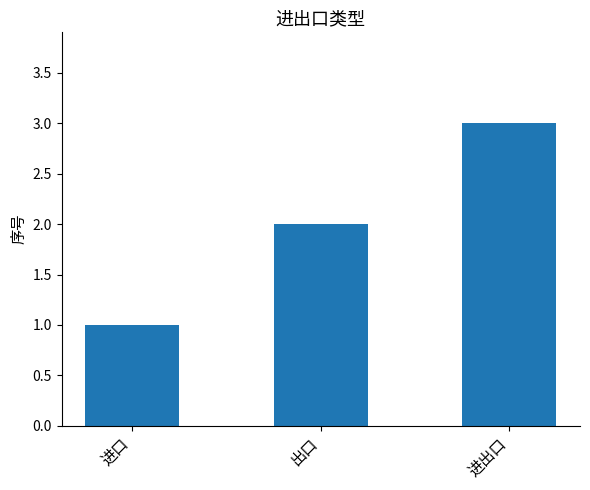

Is it true that the value at 出口 is 1?

False